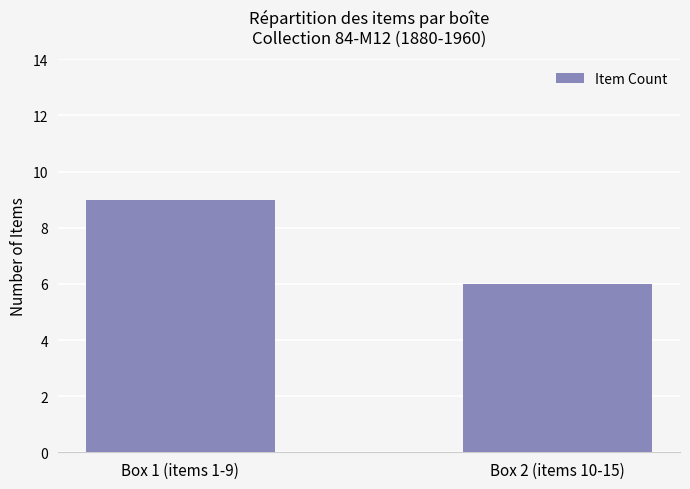

What is the label of the 1st bar from the left?

Box 1 (items 1-9)